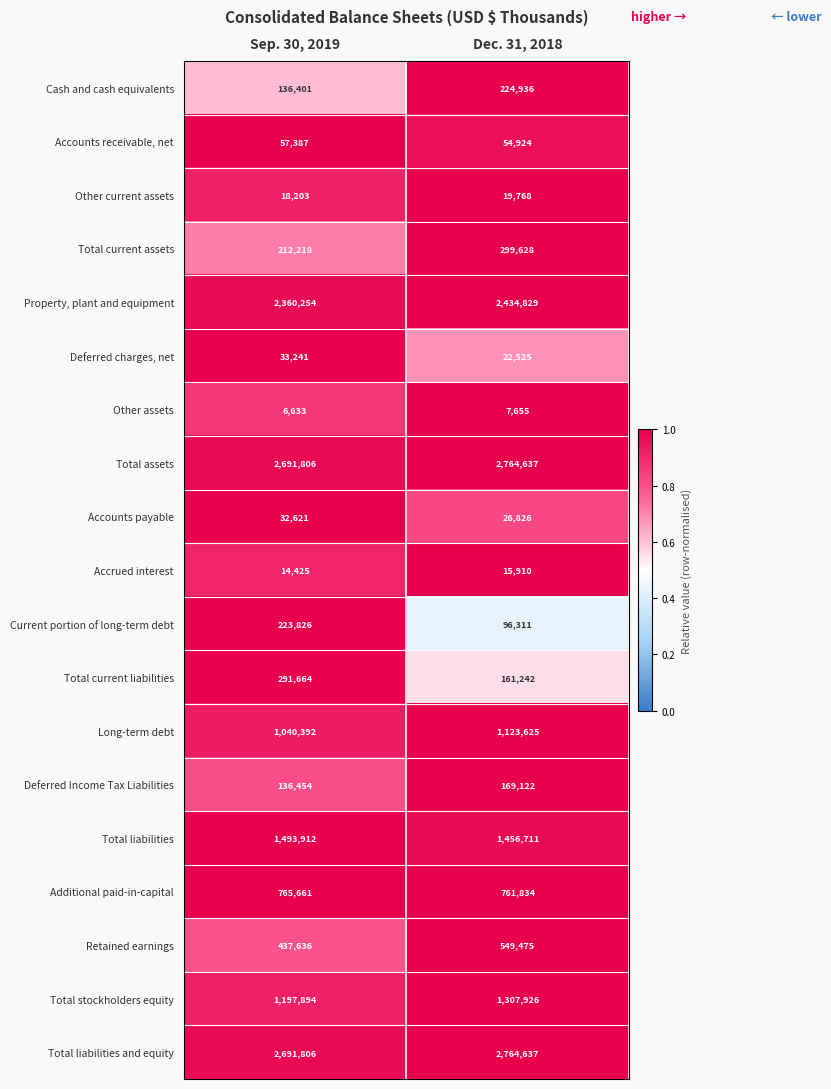

Which category has the lowest value in the Accounts payable series?

Dec. 31, 2018